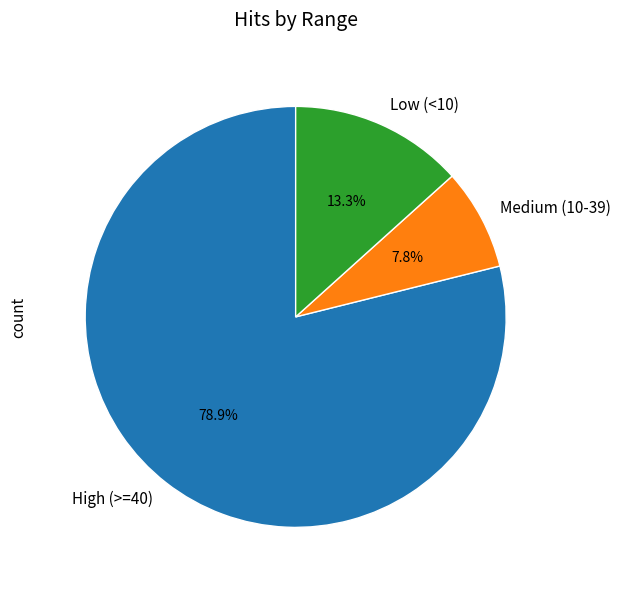

What portion of the pie excludes Medium (10-39)?

92.2%